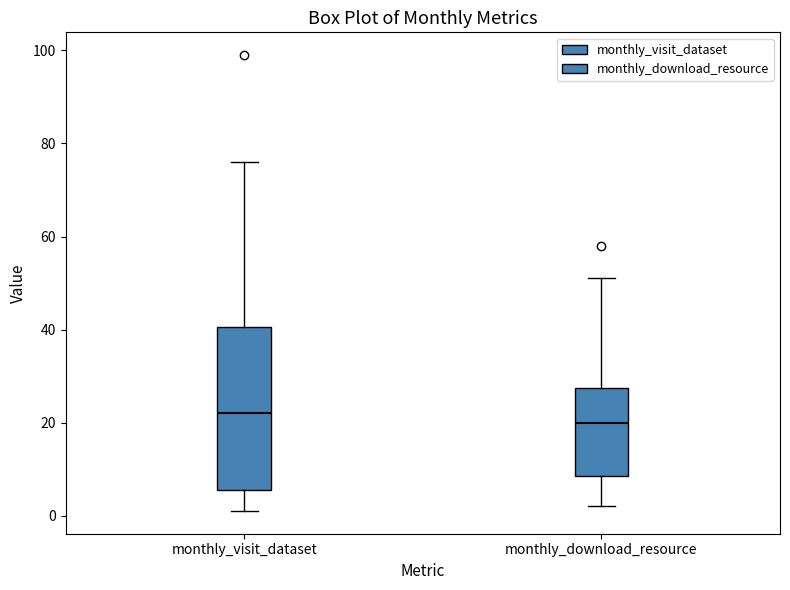

Reading left to right, transcribe this box plot: for each box, give where its median line is, the range the box spans, and where its two whiskers end, as read against the y-axis. The values are not printed on the chart, so give them approximately, as read against the axis.

monthly_visit_dataset: median 22, box 6 to 40, whiskers 2 to 76
monthly_download_resource: median 20, box 8 to 28, whiskers 2 to 52